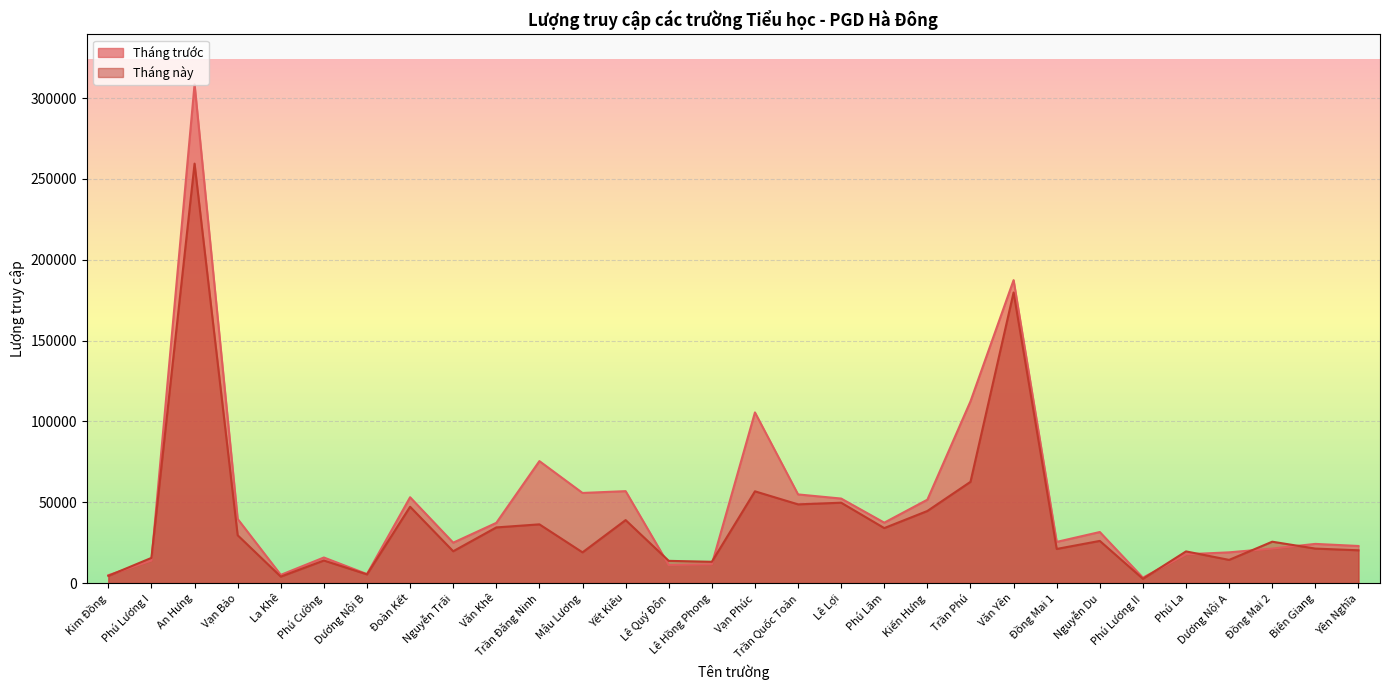

Reading right to left, transcribe all the data shown in this chart.

Tháng trước: 22951	24245	21342	19018	17809	3344	31586	25479	187392	112423	51588	37379	52286	54846	105567	11622	11229	56871	55752	75455	37251	24990	53092	5575	15825	5085	39675	308516	13934	4883
Tháng này: 20286	21341	25599	14345	19597	2642	26094	21119	179765	62641	44604	34018	49724	48699	56765	13169	13754	38970	19011	36337	34437	19692	47233	5372	13963	4000	29591	259470	15581	4471